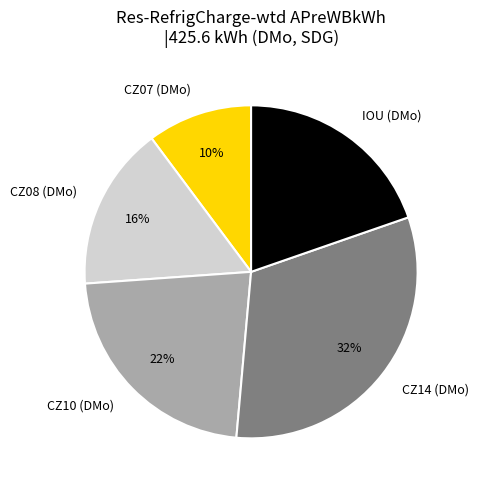

Combined, do CZ14 (DMo) and IOU (DMo) account for over 50%?

Yes